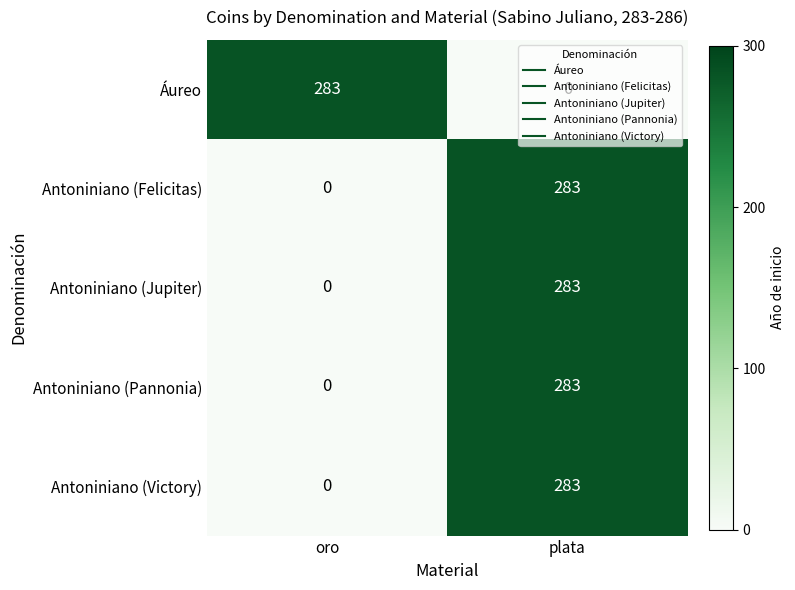

What is the highest value of the Antoniniano (Pannonia) series?

283